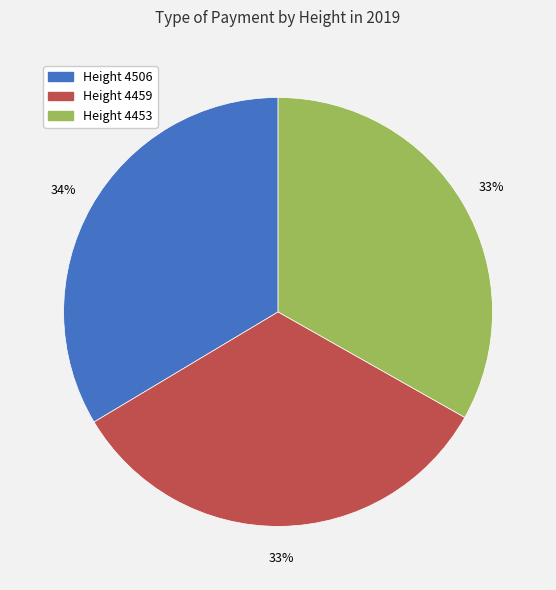

Does any single category account for the majority?

No